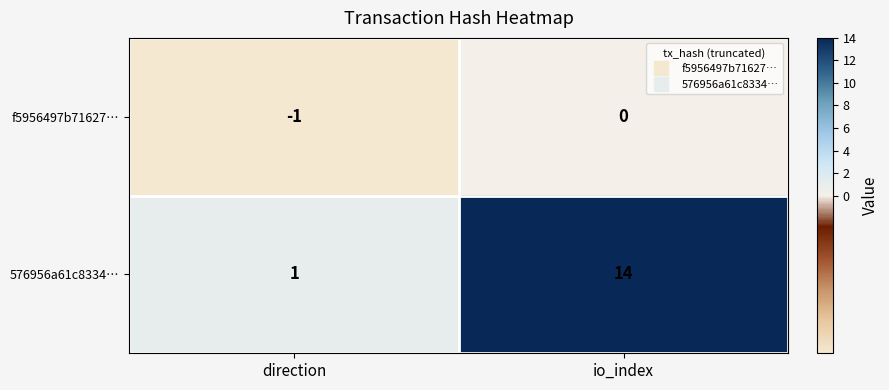

True or false: f5956497b71627… has a value of 0 at io_index.

True